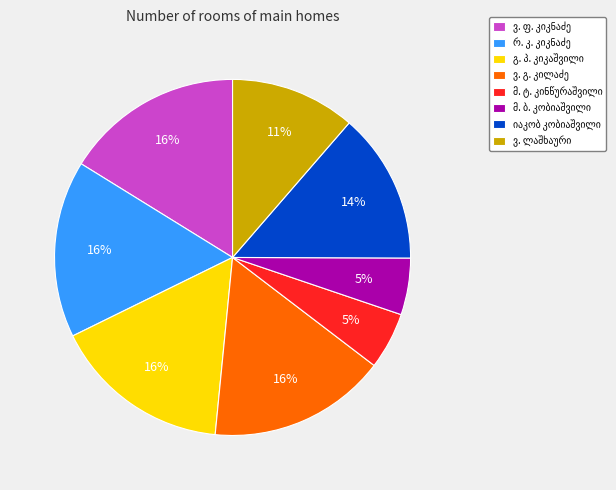

Does any single category account for the majority?

No